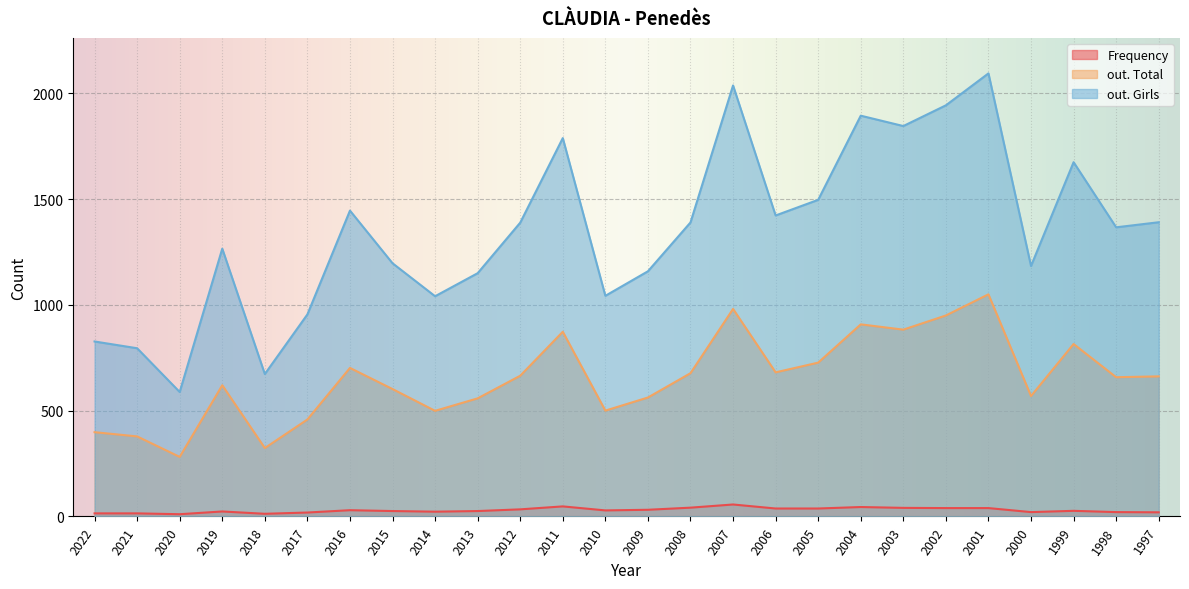

How many data points does each series have?

26